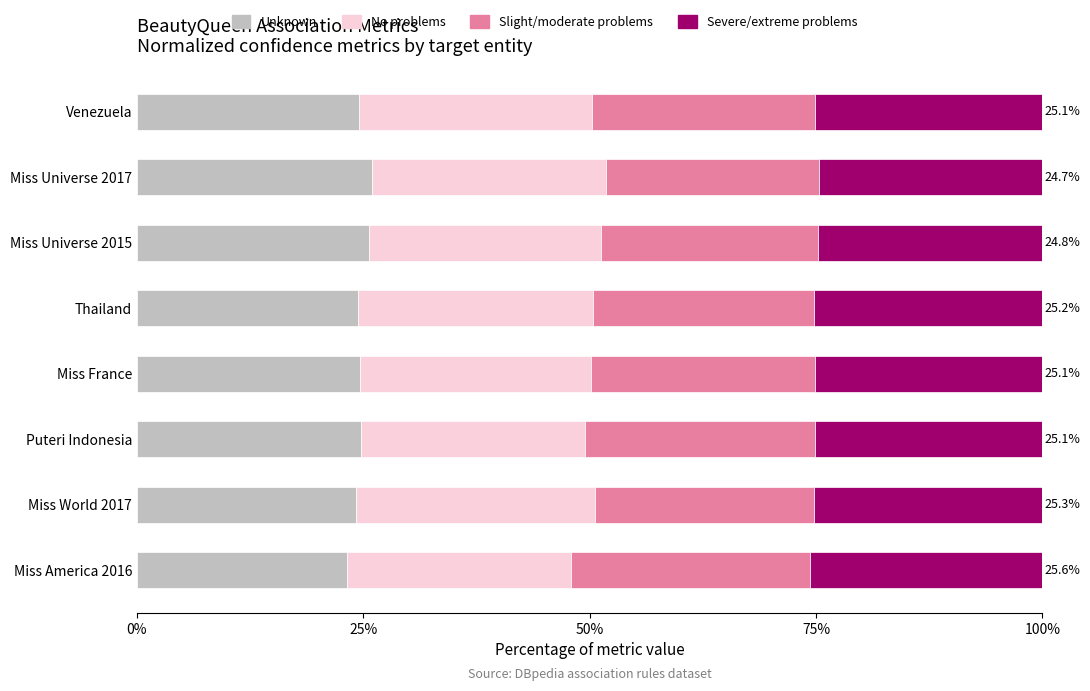

What is the value of the No problems bar at the 4th from the left?

0.3